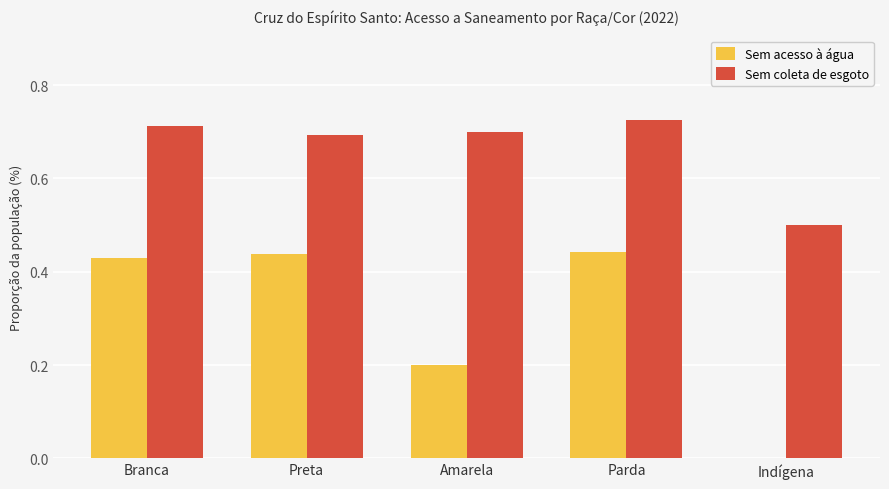

Is it true that Sem coleta de esgoto equals 1.2 at Branca?

False